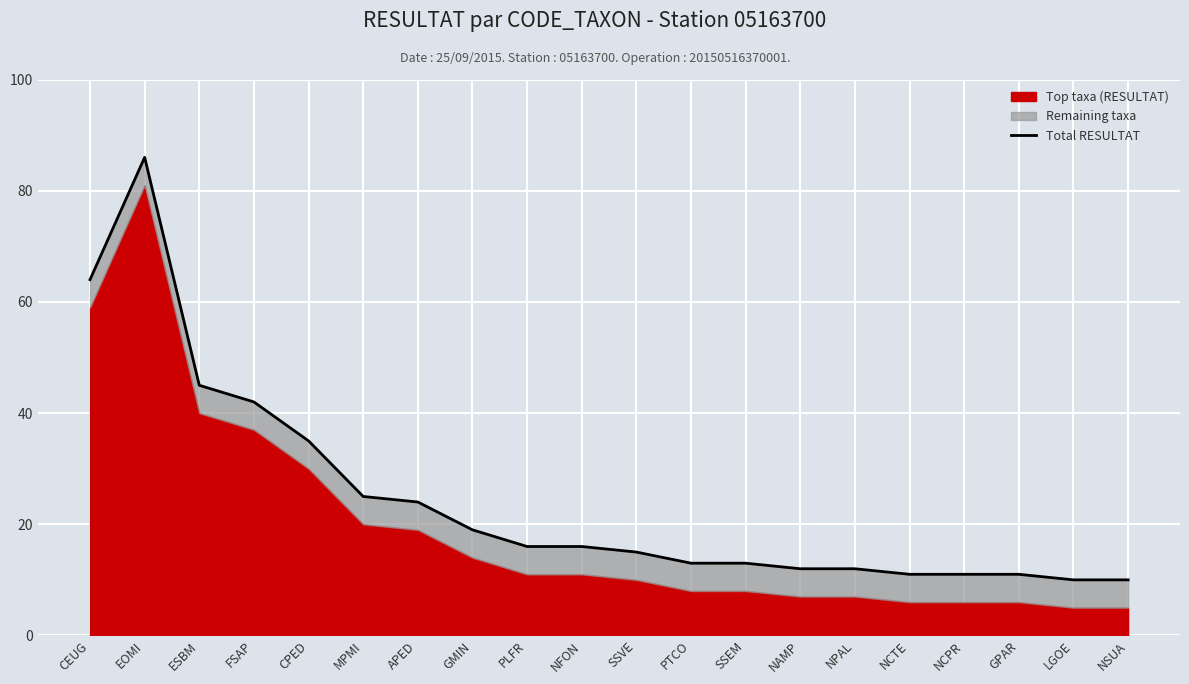

What is the label of the 8th point from the left?

GMIN